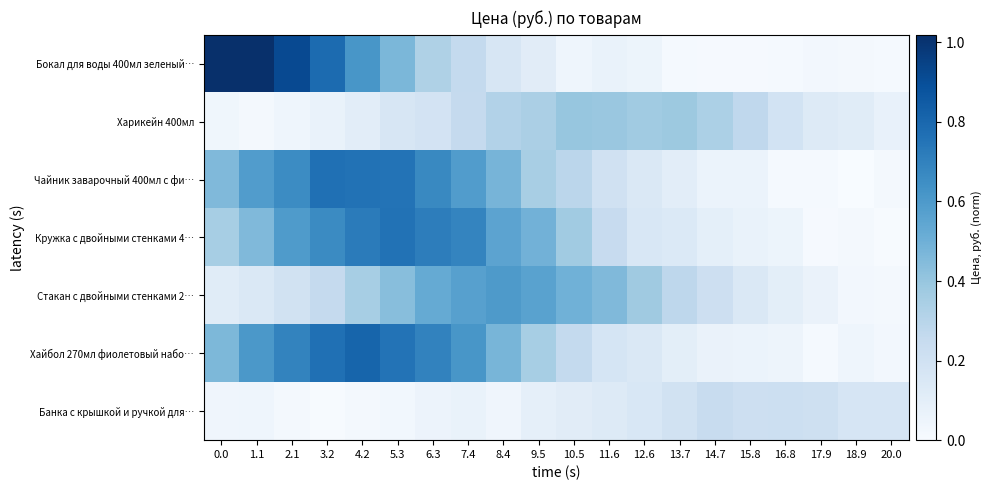

What is the total value across all series at 1.1?

2.9